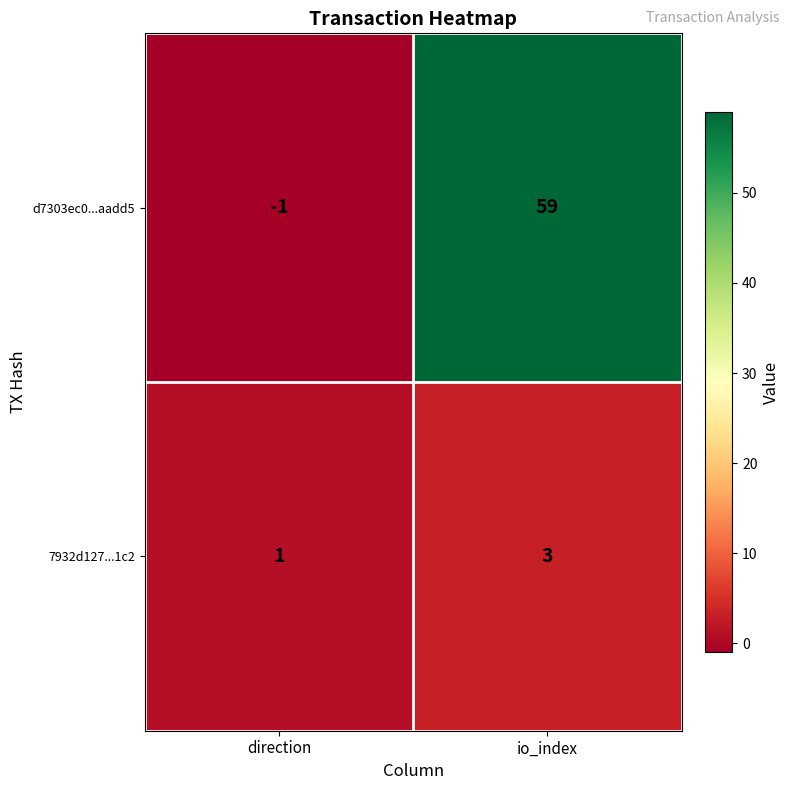

Reading left to right, what are all the values shown in this chart?

d7303ec0...aadd5: direction=-1	io_index=59
7932d127...1c2: direction=1	io_index=3